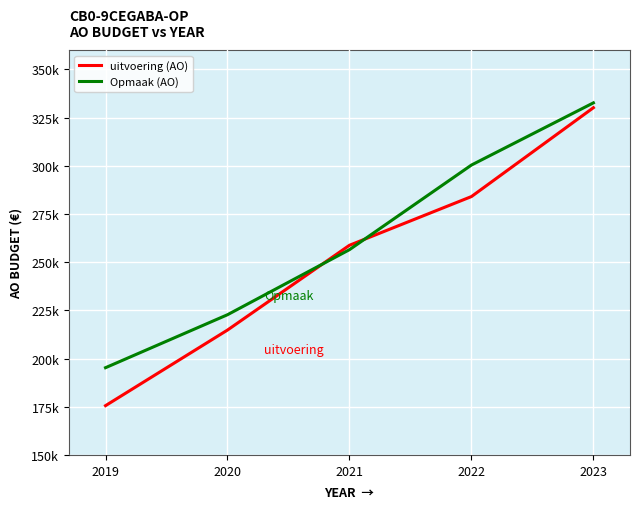

Rank the series by their maximum value, from highest to lowest.

Opmaak (AO), uitvoering (AO)